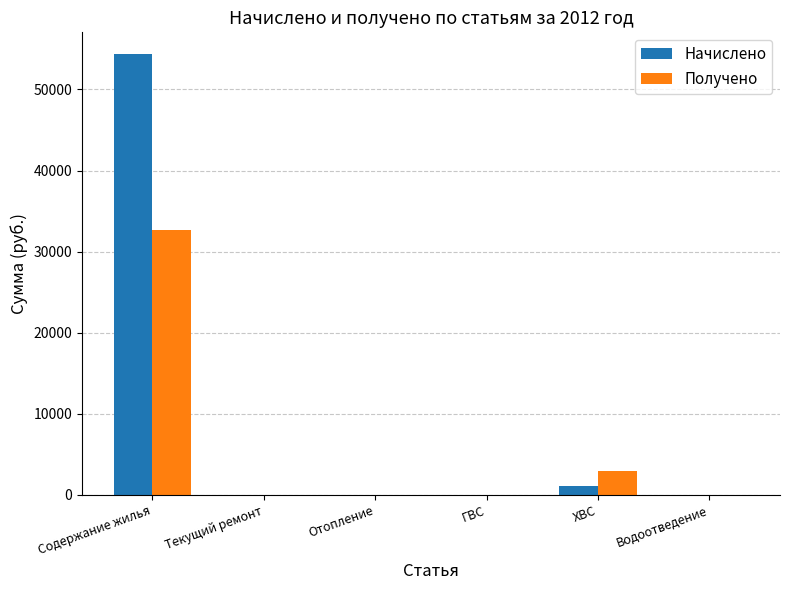

How many distinct data groups are displayed?

2